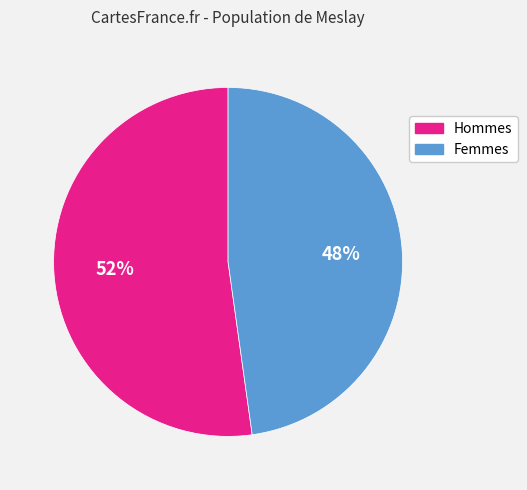

To the nearest percent, what is the average slice percentage?

50%